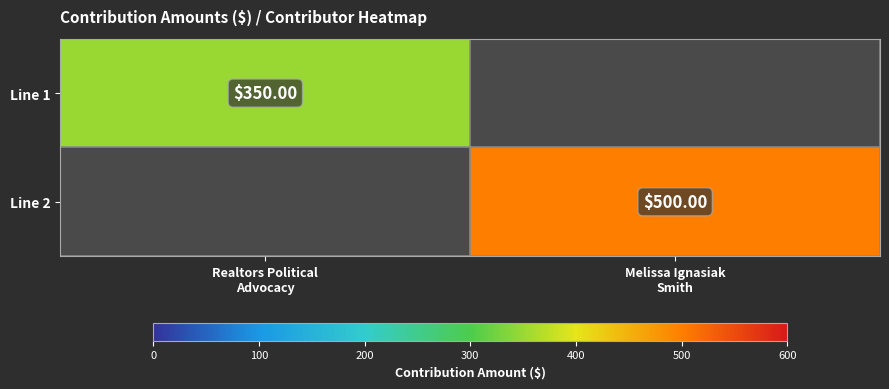

What is the difference between the Line 2 values at Realtors Political Advocacy and Melissa Ignasiak Smith?

500